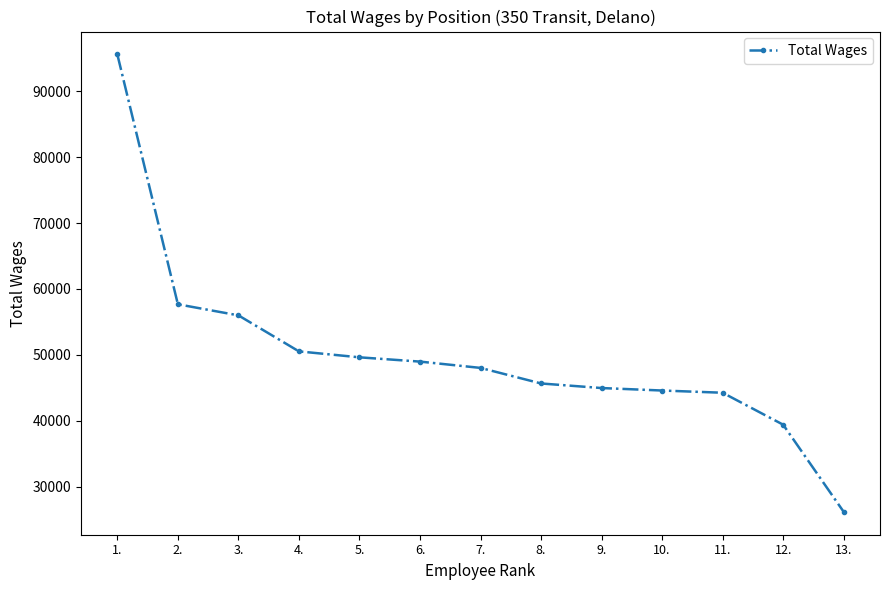

What position from the right is 11.?

3